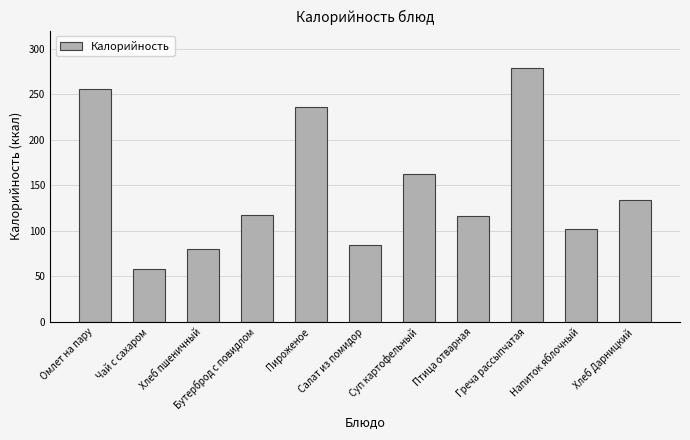

What is the difference between the values at Пироженое and Омлет на пару?

19.5